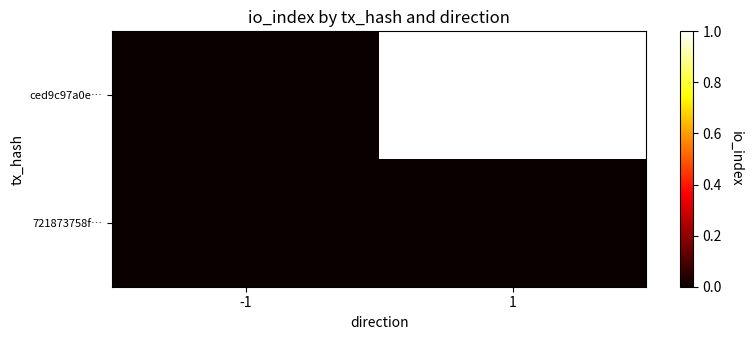

At how many categories does at least one series exceed 0?

1